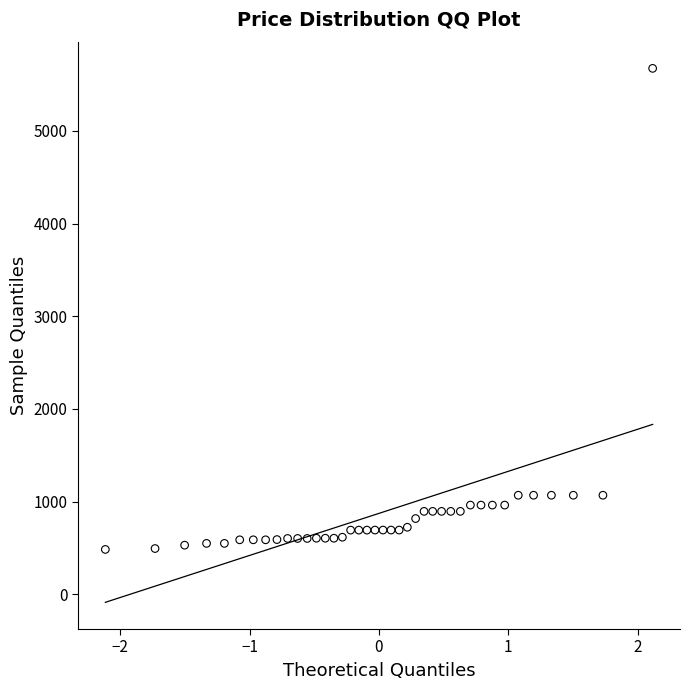

What is the range of Y values (max minus min)?

5188.4